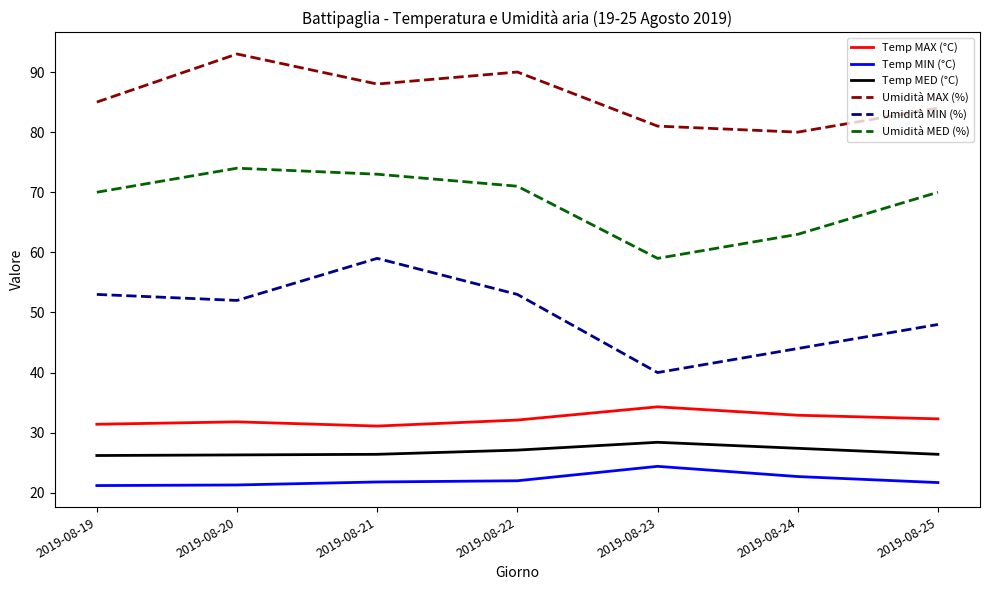

True or false: Temp MED (°C) and Umidità MAX (%) cross at least once.

False